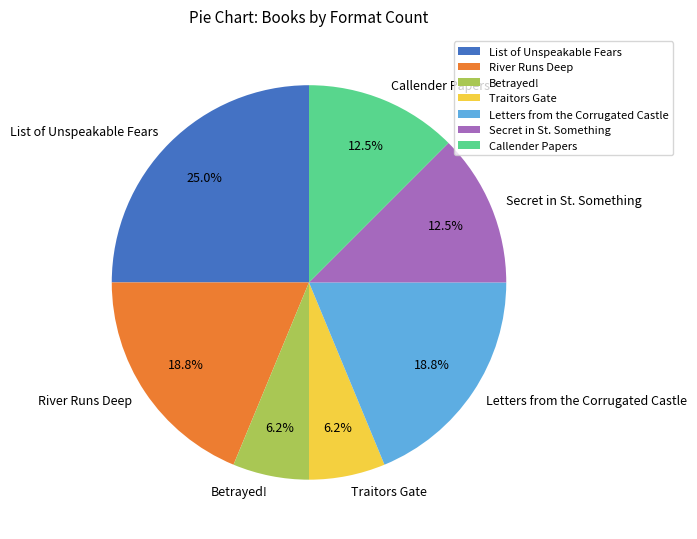

Does Letters from the Corrugated Castle represent more than half of the total?

No